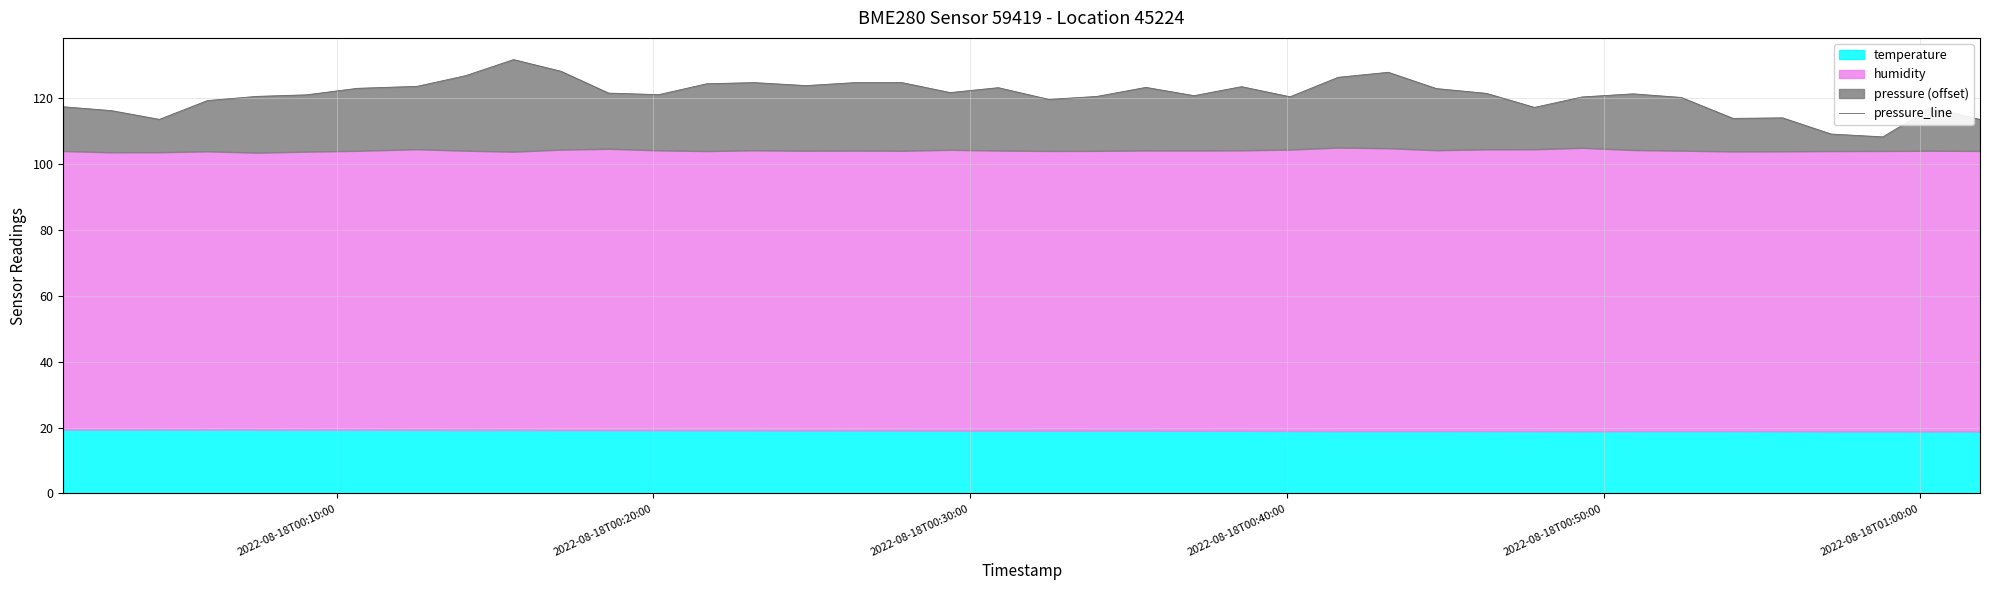

How many values exceed 121?

22